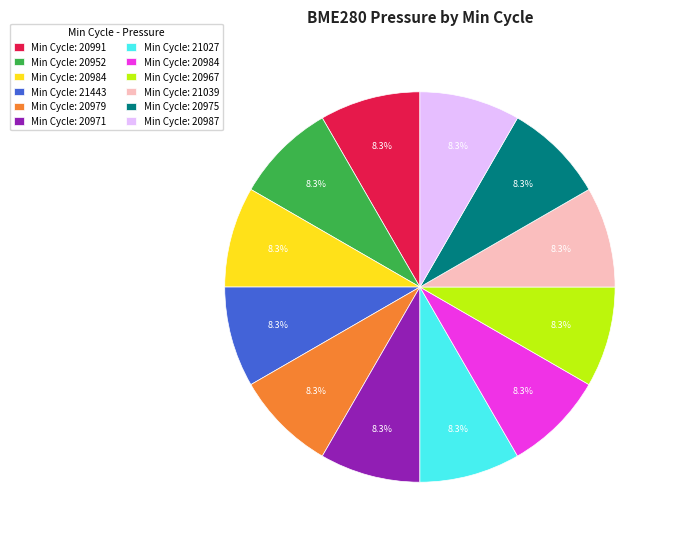

Is there any slice that represents more than half of the pie?

No